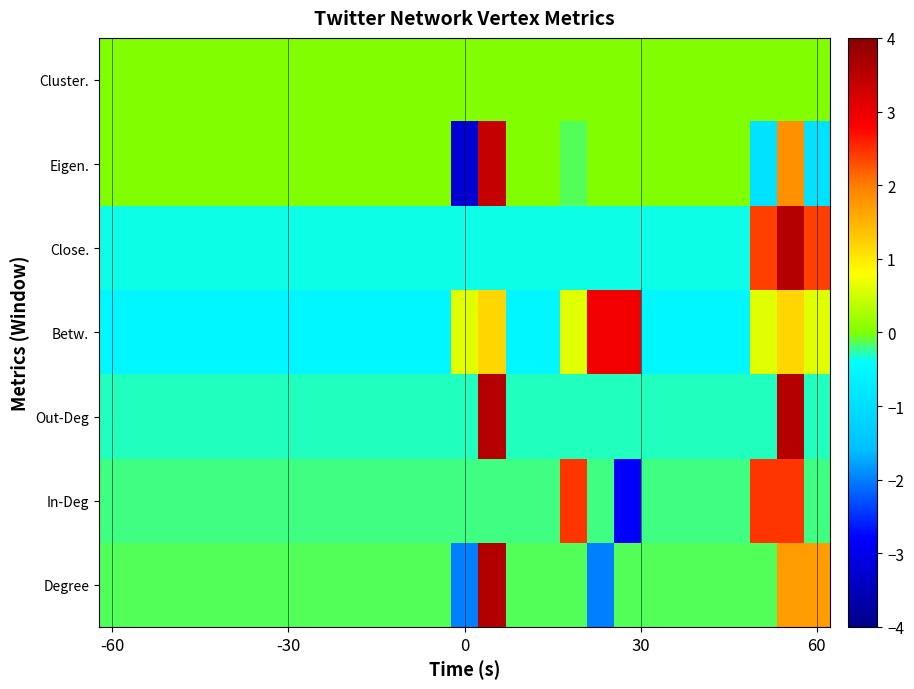

Reading right to left, list all the values displayed in this chart.

Degree: 1.7	1.7	-0.1	-0.1	-0.1	-0.1	-0.1	-0.1	-2.0	-0.1	-0.1	-0.1	3.6	-2.0	-0.1	-0.1	-0.1	-0.1	-0.1	-0.1	-0.1	-0.1	-0.1	-0.1	-0.1	-0.1	-0.1
In-Deg: -0.2	2.5	2.5	-0.2	-0.2	-0.2	-0.2	-2.8	-0.2	2.5	-0.2	-0.2	-0.2	-0.2	-0.2	-0.2	-0.2	-0.2	-0.2	-0.2	-0.2	-0.2	-0.2	-0.2	-0.2	-0.2	-0.2
Out-Deg: -0.3	3.5	-0.3	-0.3	-0.3	-0.3	-0.3	-0.3	-0.3	-0.3	-0.3	-0.3	3.5	-0.3	-0.3	-0.3	-0.3	-0.3	-0.3	-0.3	-0.3	-0.3	-0.3	-0.3	-0.3	-0.3	-0.3
Betw.: 0.6	1.2	0.6	-0.6	-0.6	-0.6	-0.6	2.9	2.9	0.6	-0.6	-0.6	1.2	0.6	-0.6	-0.6	-0.6	-0.6	-0.6	-0.6	-0.6	-0.6	-0.6	-0.6	-0.6	-0.6	-0.6
Close.: 2.4	3.5	2.4	-0.3	-0.3	-0.3	-0.3	-0.3	-0.3	-0.3	-0.3	-0.3	-0.3	-0.3	-0.3	-0.3	-0.3	-0.3	-0.3	-0.3	-0.3	-0.3	-0.3	-0.3	-0.3	-0.3	-0.3
Eigen.: -0.9	1.8	-0.9	0.0	0.0	0.0	0.0	0.0	0.0	-0.2	0.0	0.0	3.4	-3.2	0.0	0.0	0.0	0.0	0.0	0.0	0.0	0.0	0.0	0.0	0.0	0.0	0.0
Cluster.: 0.0	0.0	0.0	0.0	0.0	0.0	0.0	0.0	0.0	0.0	0.0	0.0	0.0	0.0	0.0	0.0	0.0	0.0	0.0	0.0	0.0	0.0	0.0	0.0	0.0	0.0	0.0